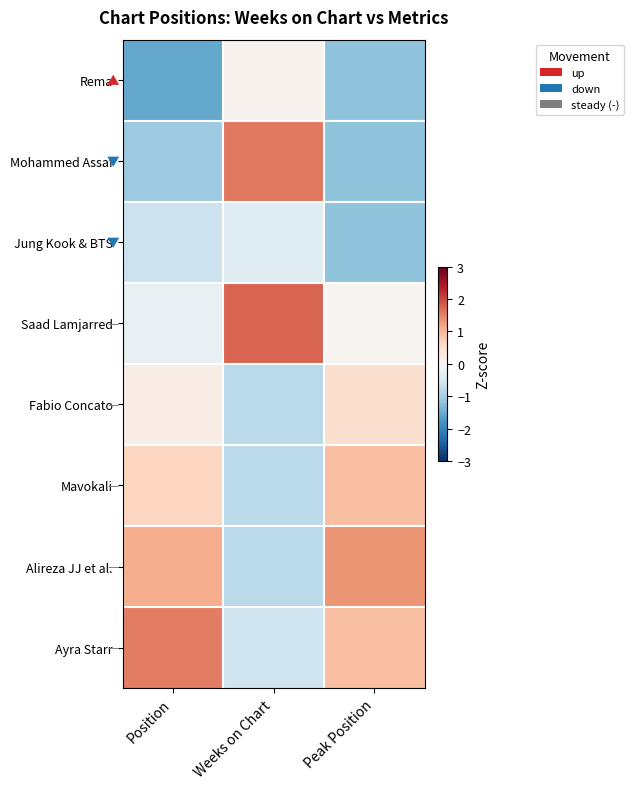

Reading left to right, transcribe all the data shown in this chart.

Rema: Position=-1.5	Weeks on Chart=0.1	Peak Position=-1.2
Mohammed Assaf: Position=-1.1	Weeks on Chart=1.6	Peak Position=-1.2
Jung Kook & BTS: Position=-0.7	Weeks on Chart=-0.4	Peak Position=-1.2
Saad Lamjarred: Position=-0.2	Weeks on Chart=1.7	Peak Position=0.1
Fabio Concato: Position=0.2	Weeks on Chart=-0.8	Peak Position=0.5
Mavokali: Position=0.7	Weeks on Chart=-0.8	Peak Position=0.9
Alireza JJ et al.: Position=1.1	Weeks on Chart=-0.8	Peak Position=1.3
Ayra Starr: Position=1.5	Weeks on Chart=-0.6	Peak Position=0.9